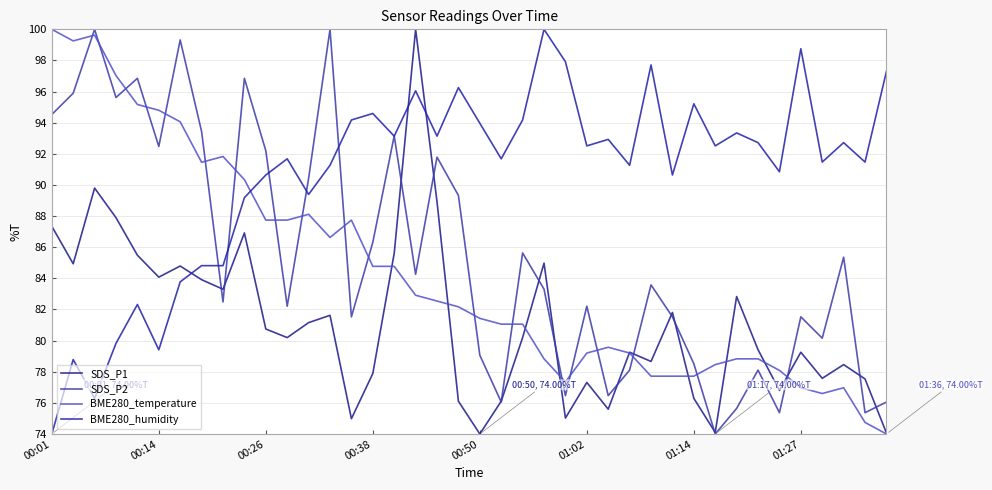

What is the maximum value shown in the chart?

100.0